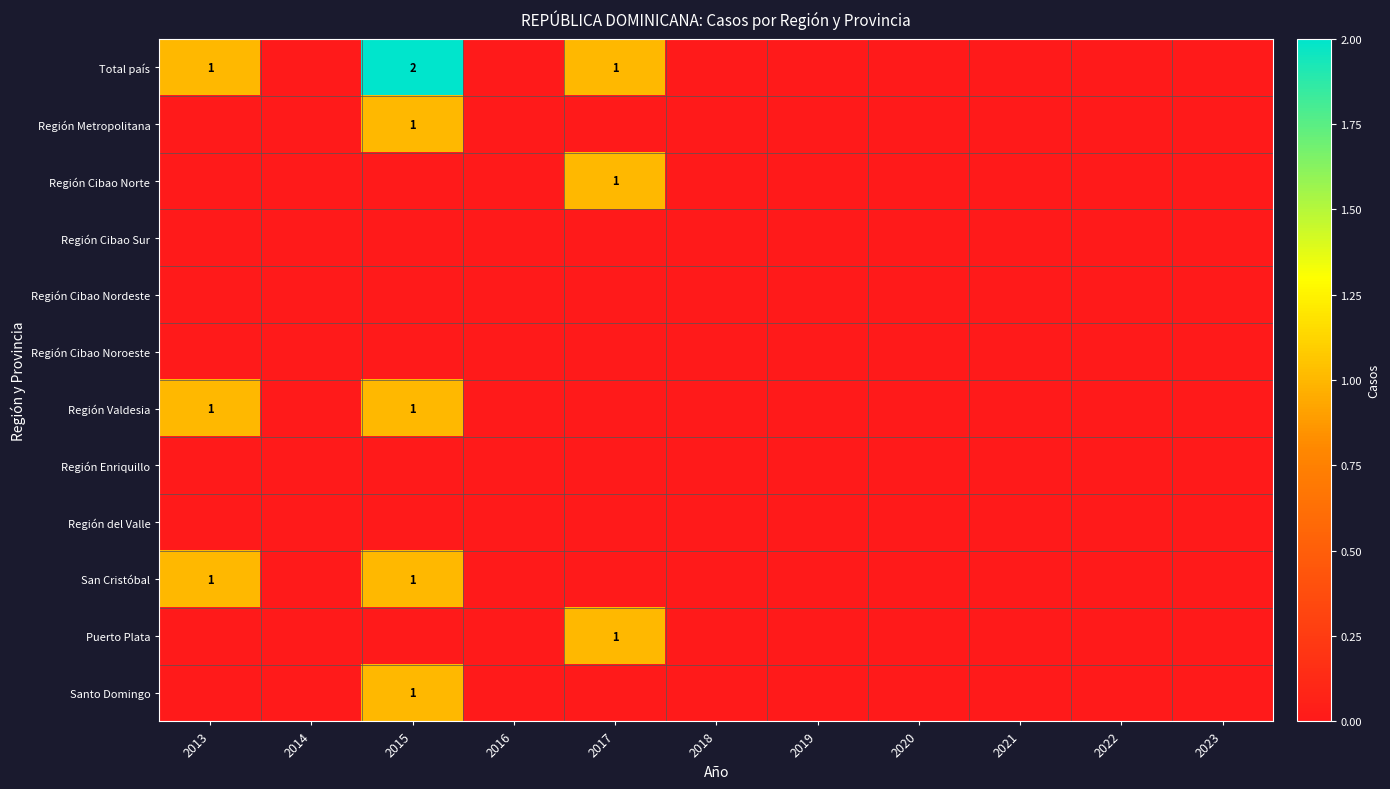

At which category is the sum across all series the highest?

2015